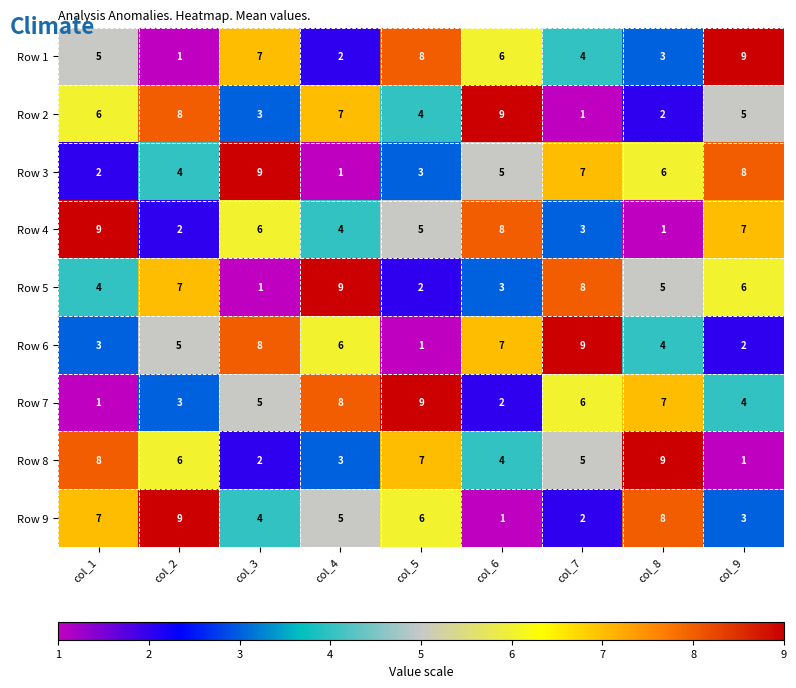

What is the average value of the Row 3 series?

5